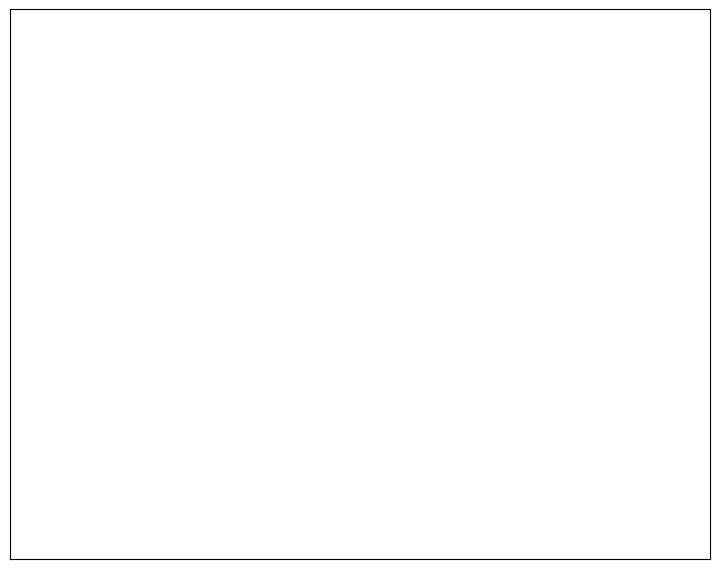

To the nearest percent, what is the difference between the largest and smallest slice percentages?

38%